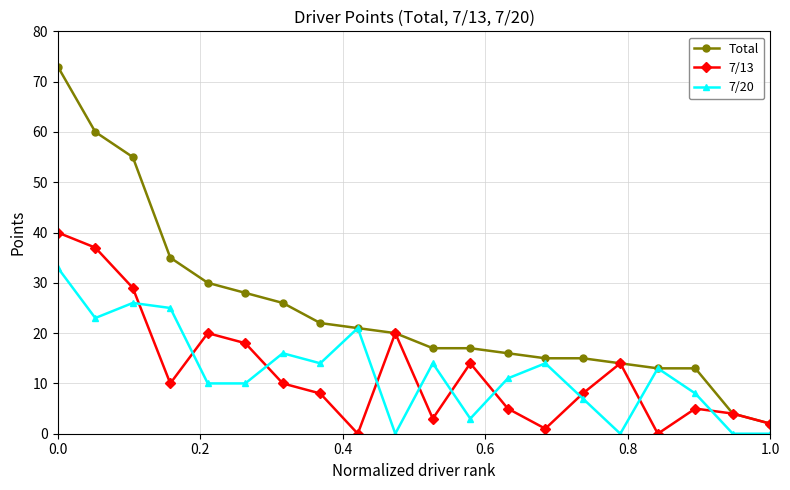

What is the average value of the 7/13 series?

12